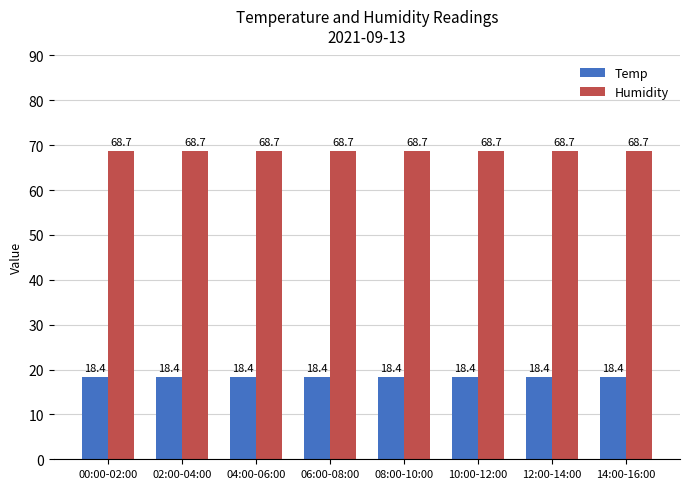

Reading right to left, what are all the values shown in this chart?

Temp: 18.4	18.4	18.4	18.4	18.4	18.4	18.4	18.4
Humidity: 68.7	68.7	68.7	68.7	68.7	68.7	68.7	68.7